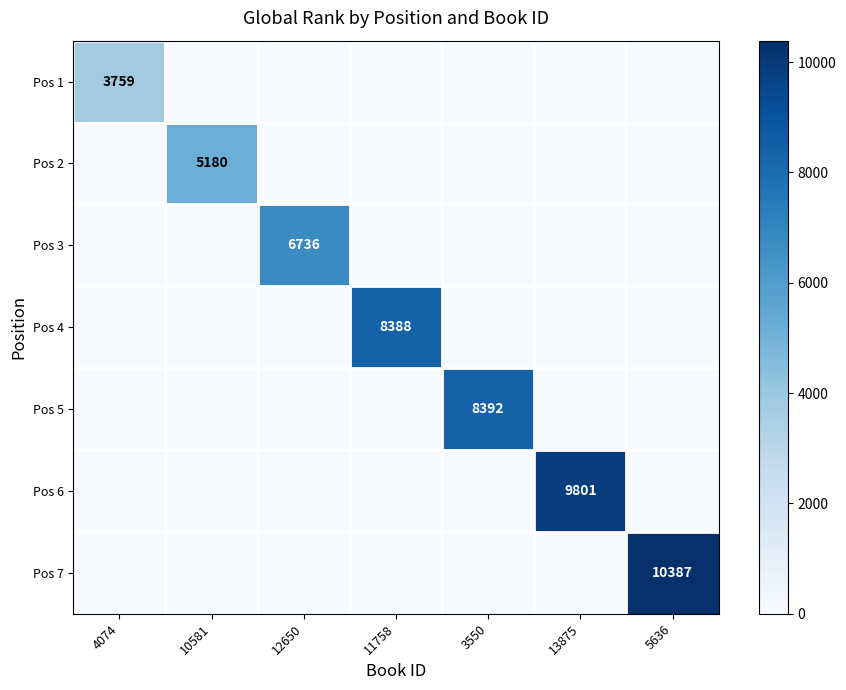

The Pos 4 series shows 8388 at 11758. True or false?

True